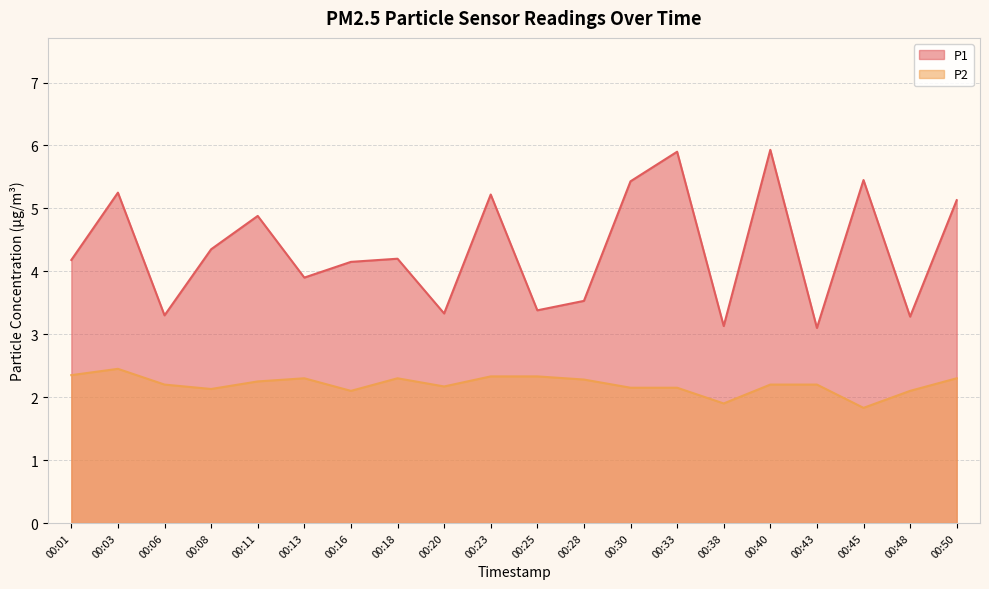

The value of P1 at 00:13 is 3.9. True or false?

True